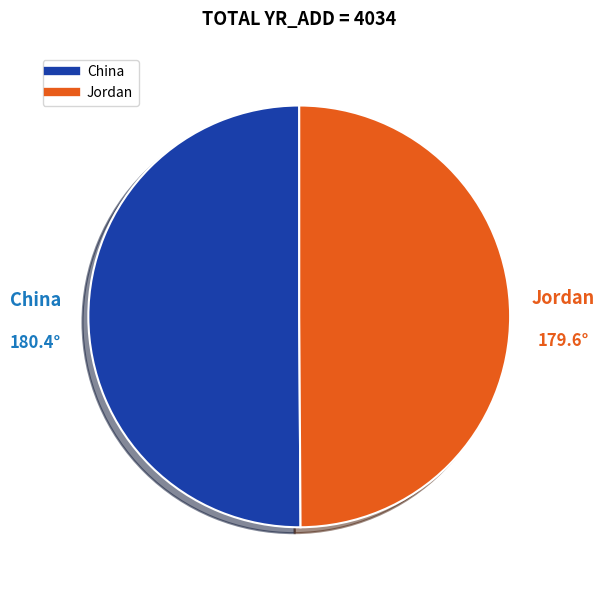

True or false: China accounts for 41% of the total.

False